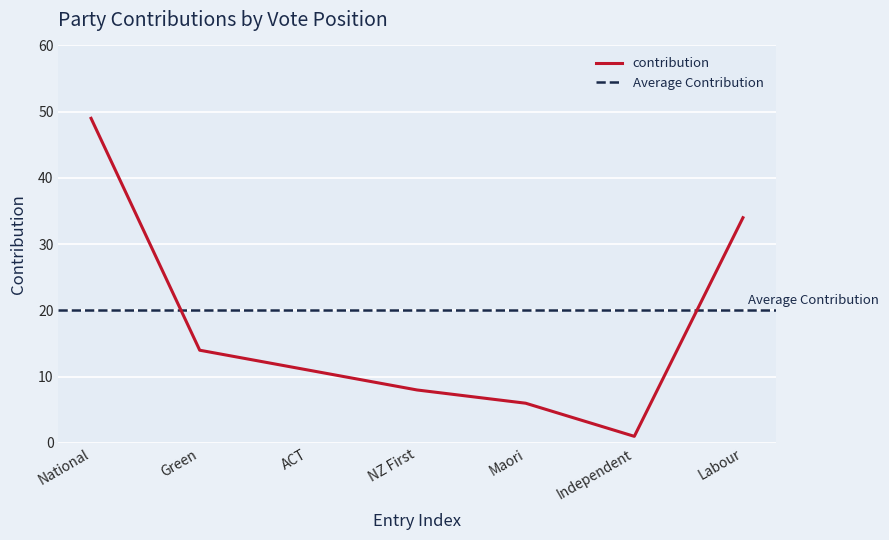

What is the value of the 7th point from the left?

34